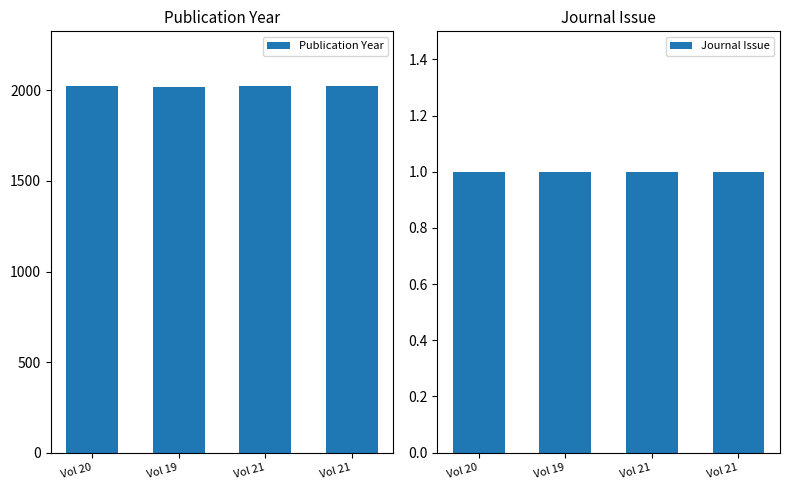

At how many categories does at least one series exceed 1532?

4